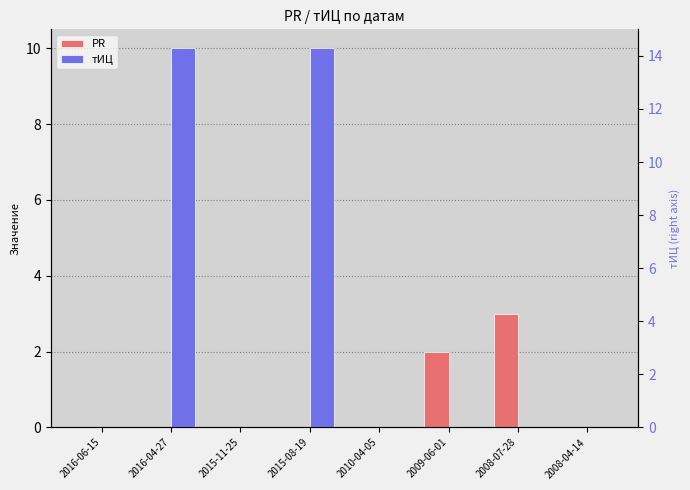

How many bars are there in each group?

2